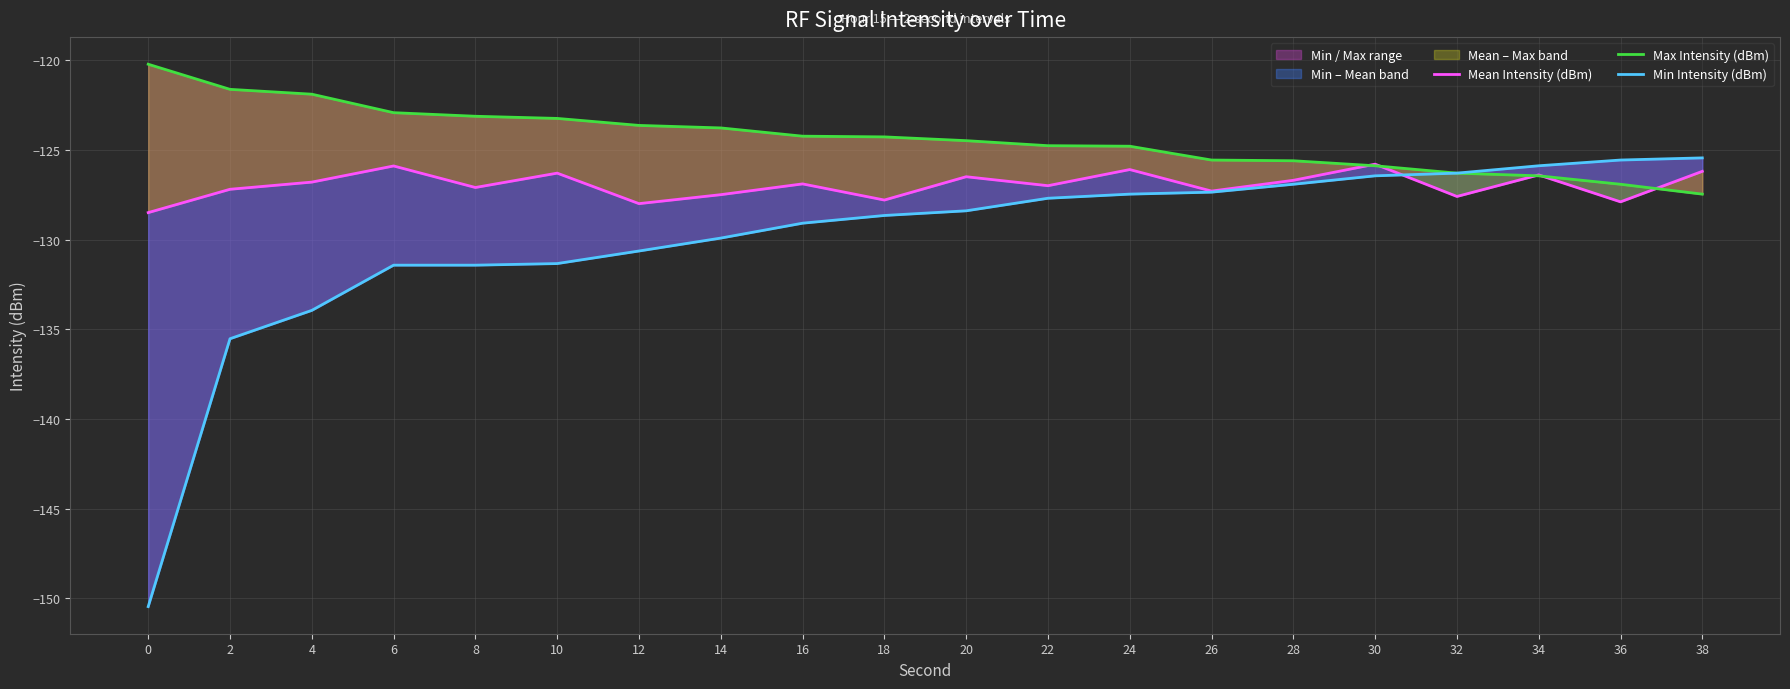

What is the difference between the maximum and second lowest values in the Min Intensity (dBm) series?

10.1